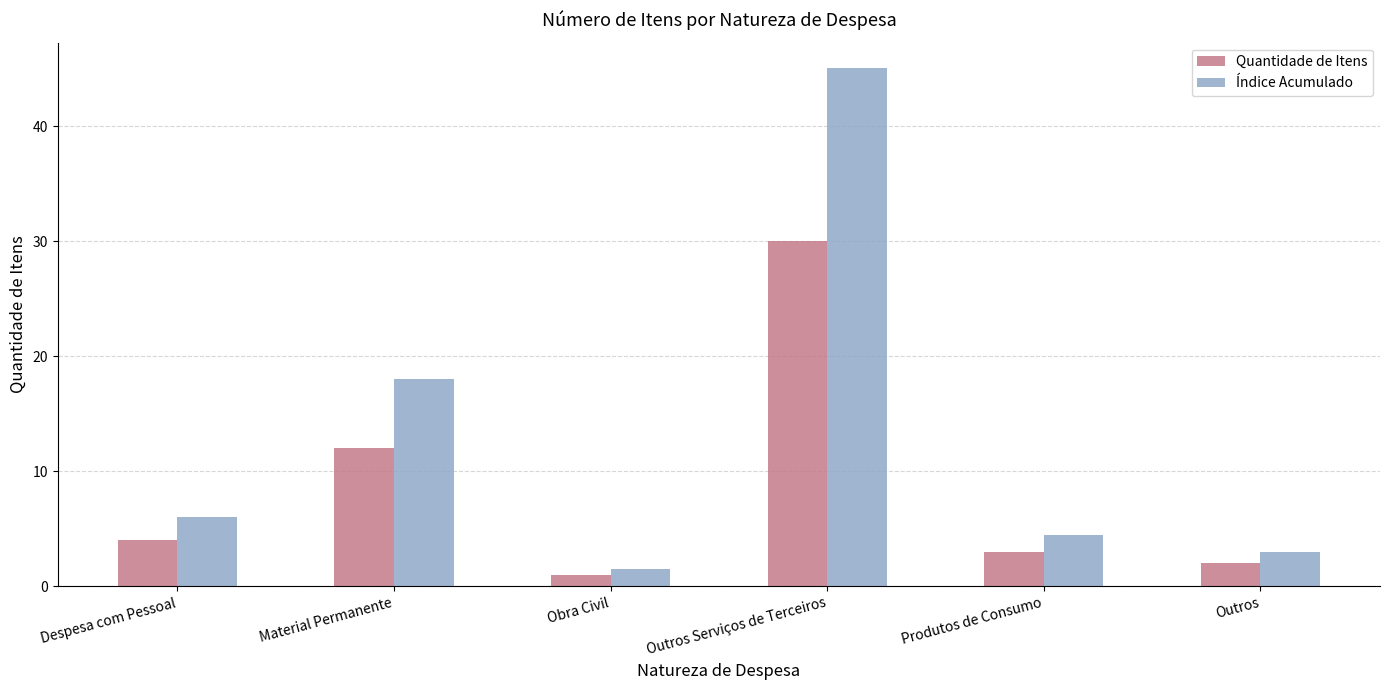

The Índice Acumulado series shows 22.8 at Outros Serviços de Terceiros. True or false?

False